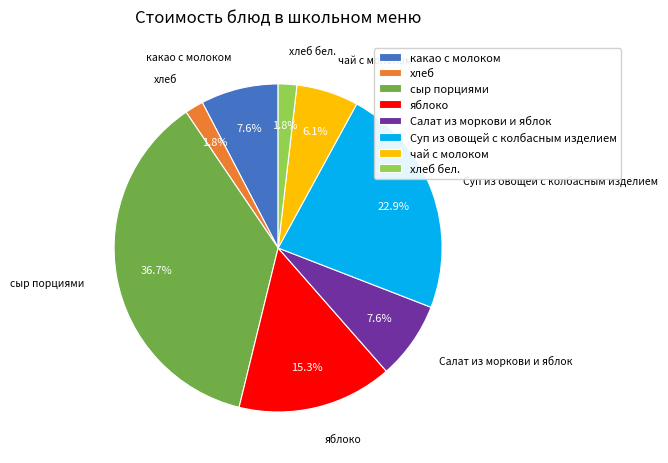

How many slices are in this pie chart?

8